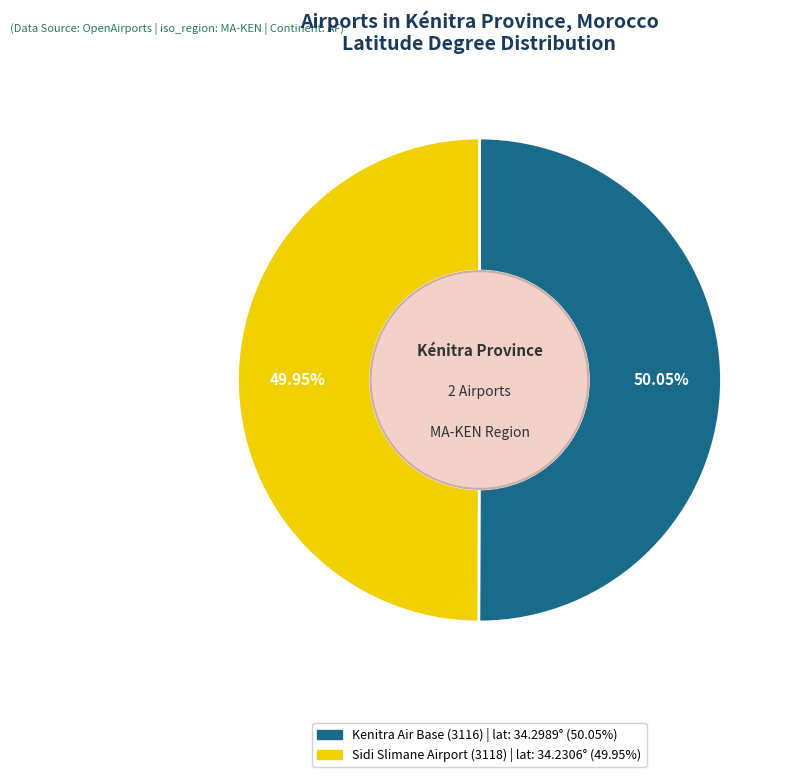

What is the ratio of the value at Kenitra Air Base (3116) to the value at Sidi Slimane Airport (3118)?

1.0